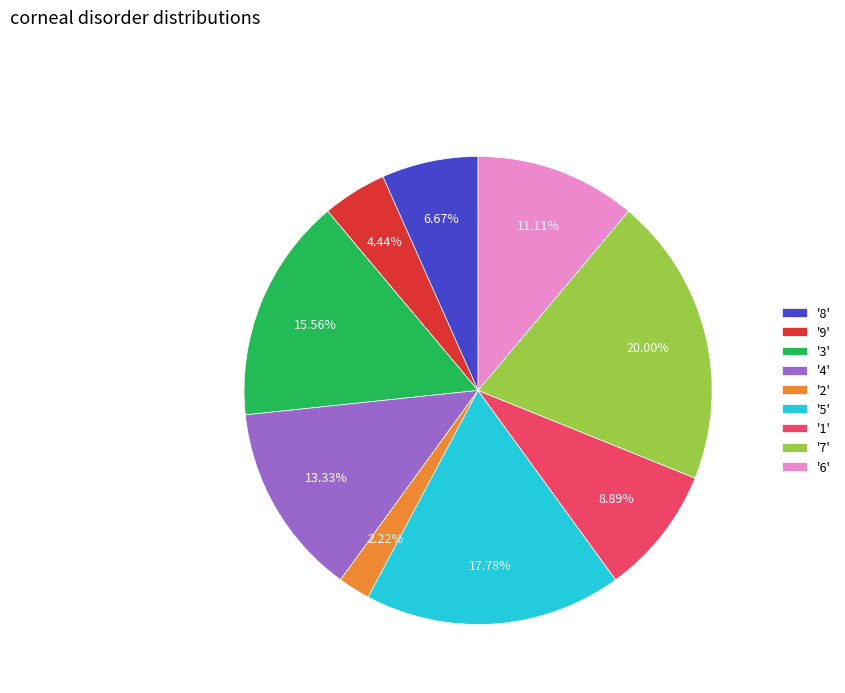

Is there a majority slice in this chart?

No